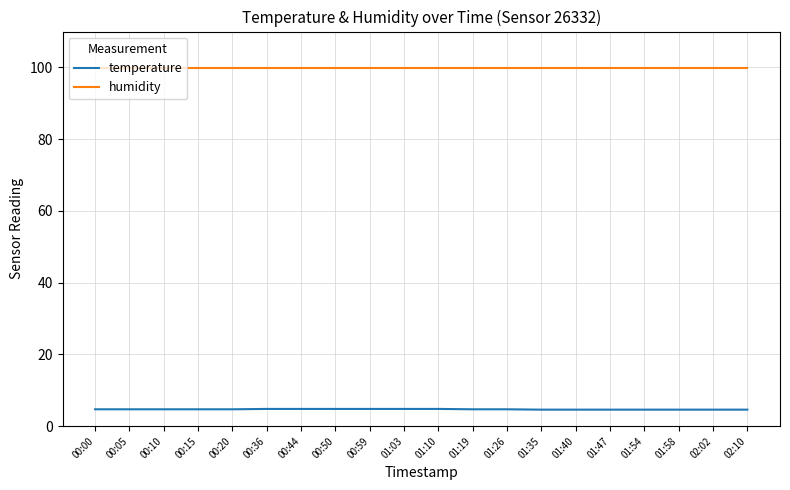

Is this an area chart (filled region under the line)?

No